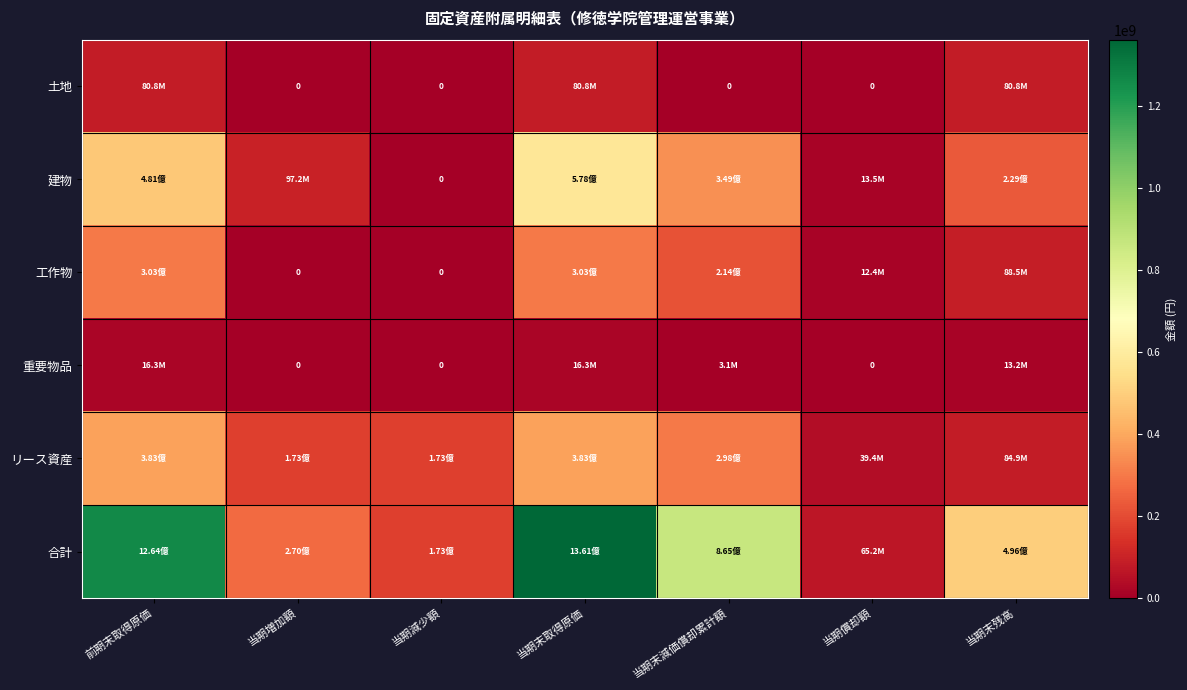

What is the difference between the リース資産 values at 当期末残高 and 当期末取得原価?

297932220